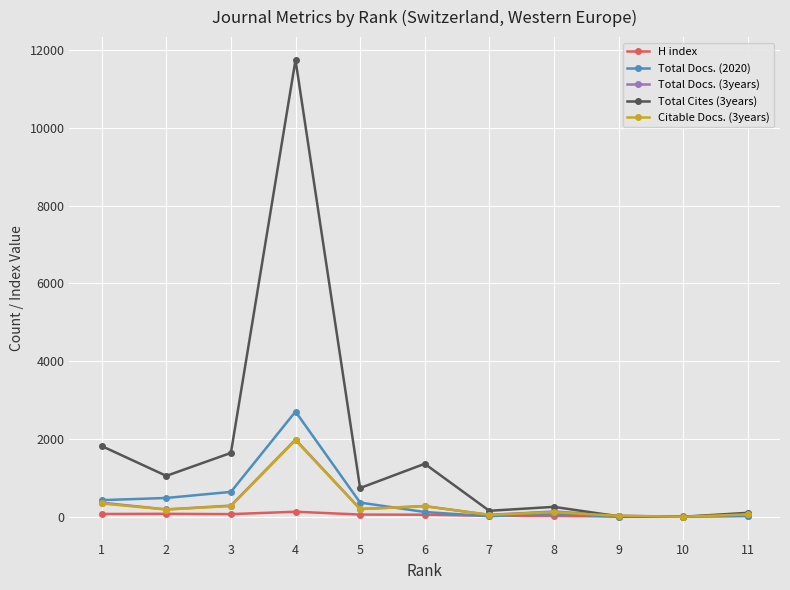

What is the maximum value shown in the chart?

11747